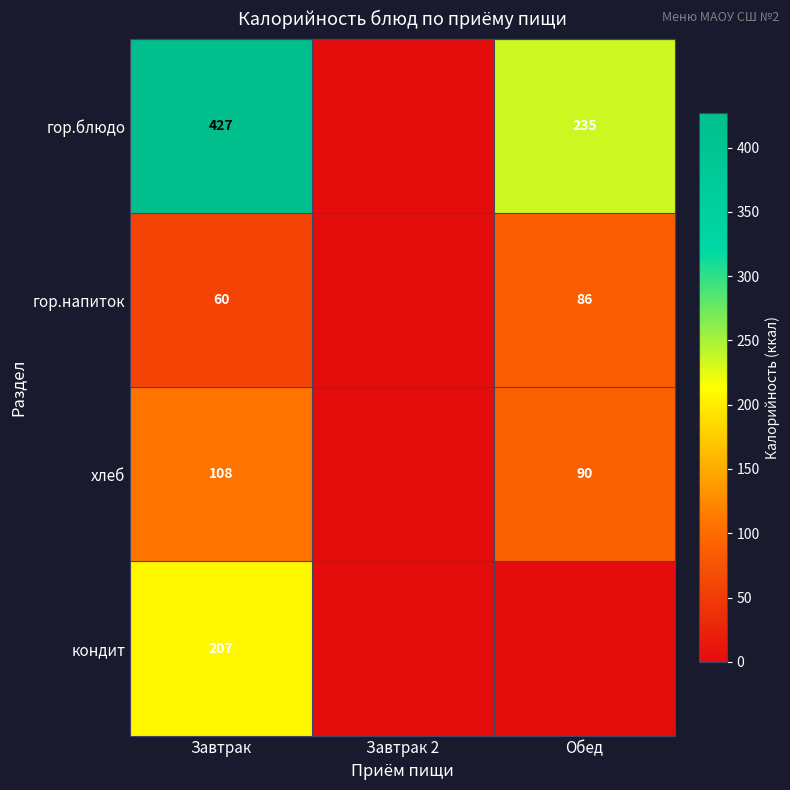

The хлеб series shows 118 at Обед. True or false?

False